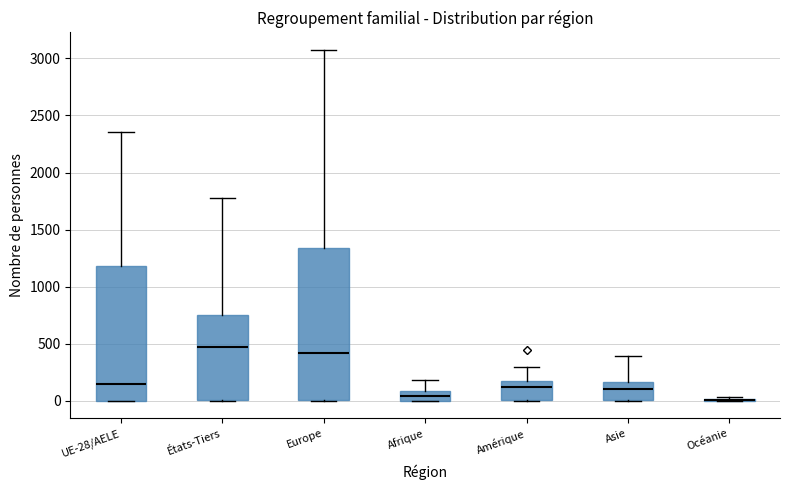

Reading left to right, read every box against the y-axis: the position of its median line, the range the box covers, and the ends of its whiskers. The values are not printed on the chart, so give them approximately, as read against the axis.

UE-28/AELE: median 150, box 0 to 1200, whiskers 0 to 2350
États-Tiers: median 450, box 0 to 750, whiskers 0 to 1800
Europe: median 400, box 0 to 1350, whiskers 0 to 3050
Afrique: median 50, box 0 to 100, whiskers 0 to 200
Amérique: median 100, box 0 to 150, whiskers 0 to 300
Asie: median 100, box 0 to 150, whiskers 0 to 400
Océanie: box collapsed to a line at 0, whiskers 0 to 50